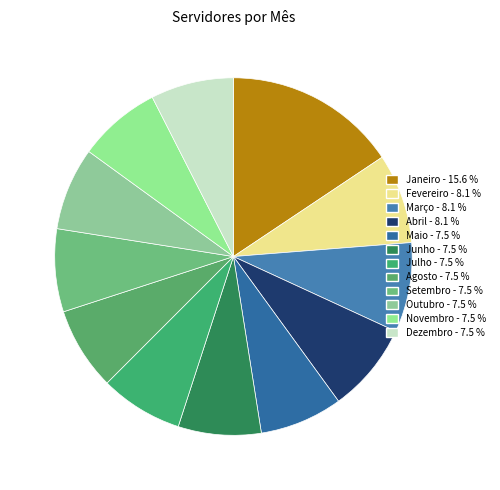

What is the change in value from Janeiro to Maio?

-13